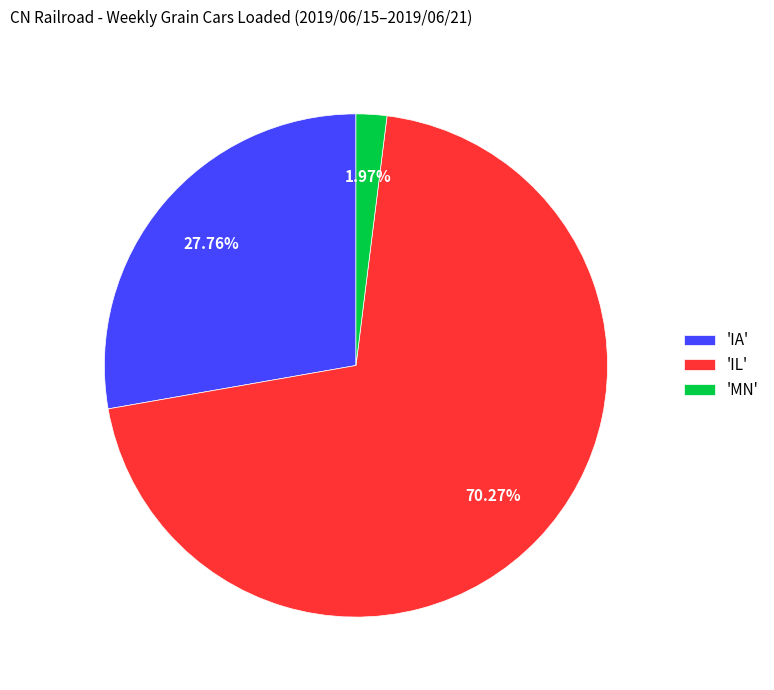

What is the smallest slice in the pie chart?

'MN'